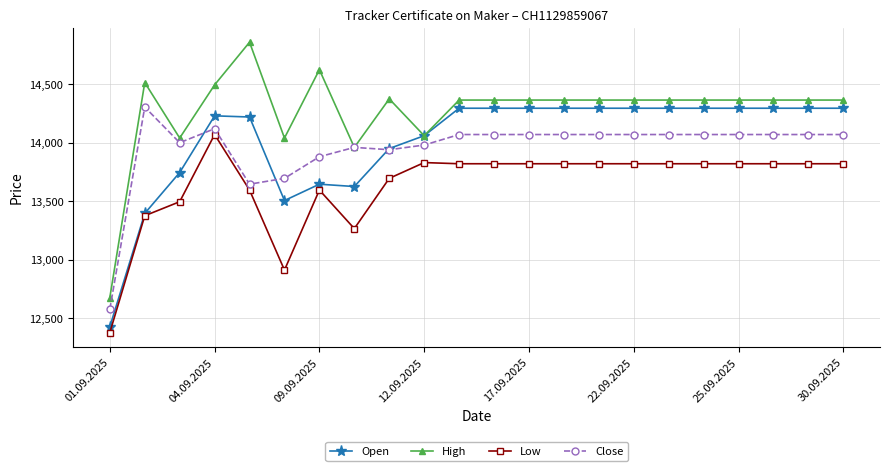

What is the average value of the High series?

14274